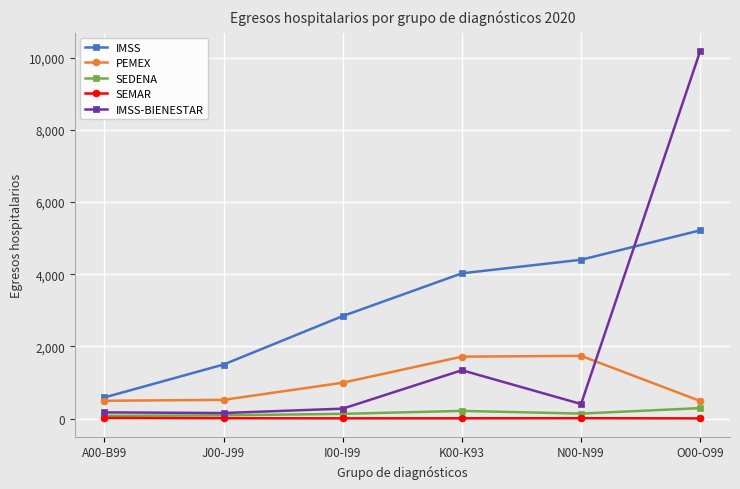

What is the difference between the second highest and second lowest values in the IMSS-BIENESTAR series?

1168